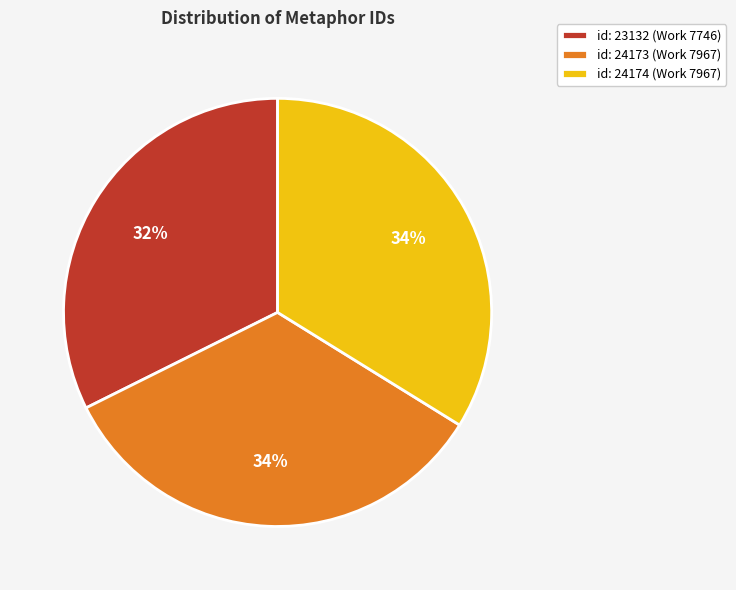

Combined, do id: 24174 (Work 7967) and id: 23132 (Work 7746) account for over 50%?

Yes